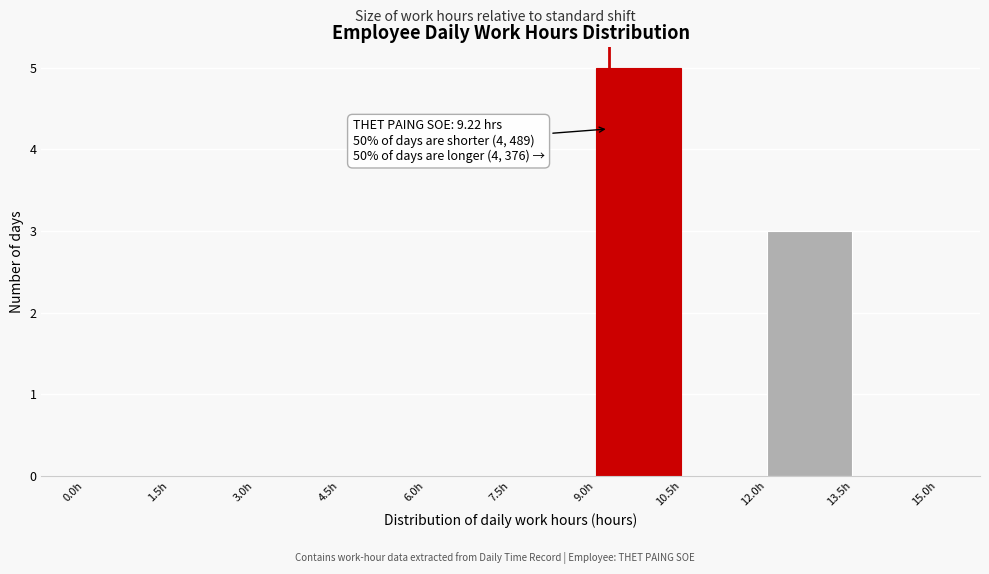

Over which range of the x-axis is the bar tallest?

9.0 to 10.5